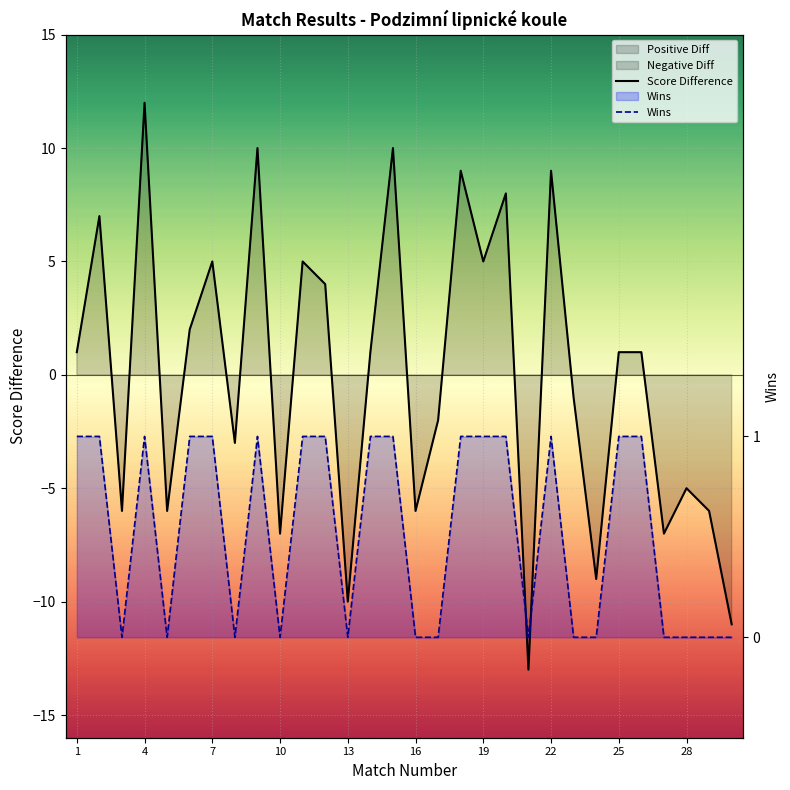

What is the difference between the highest and lowest values at 22?

3